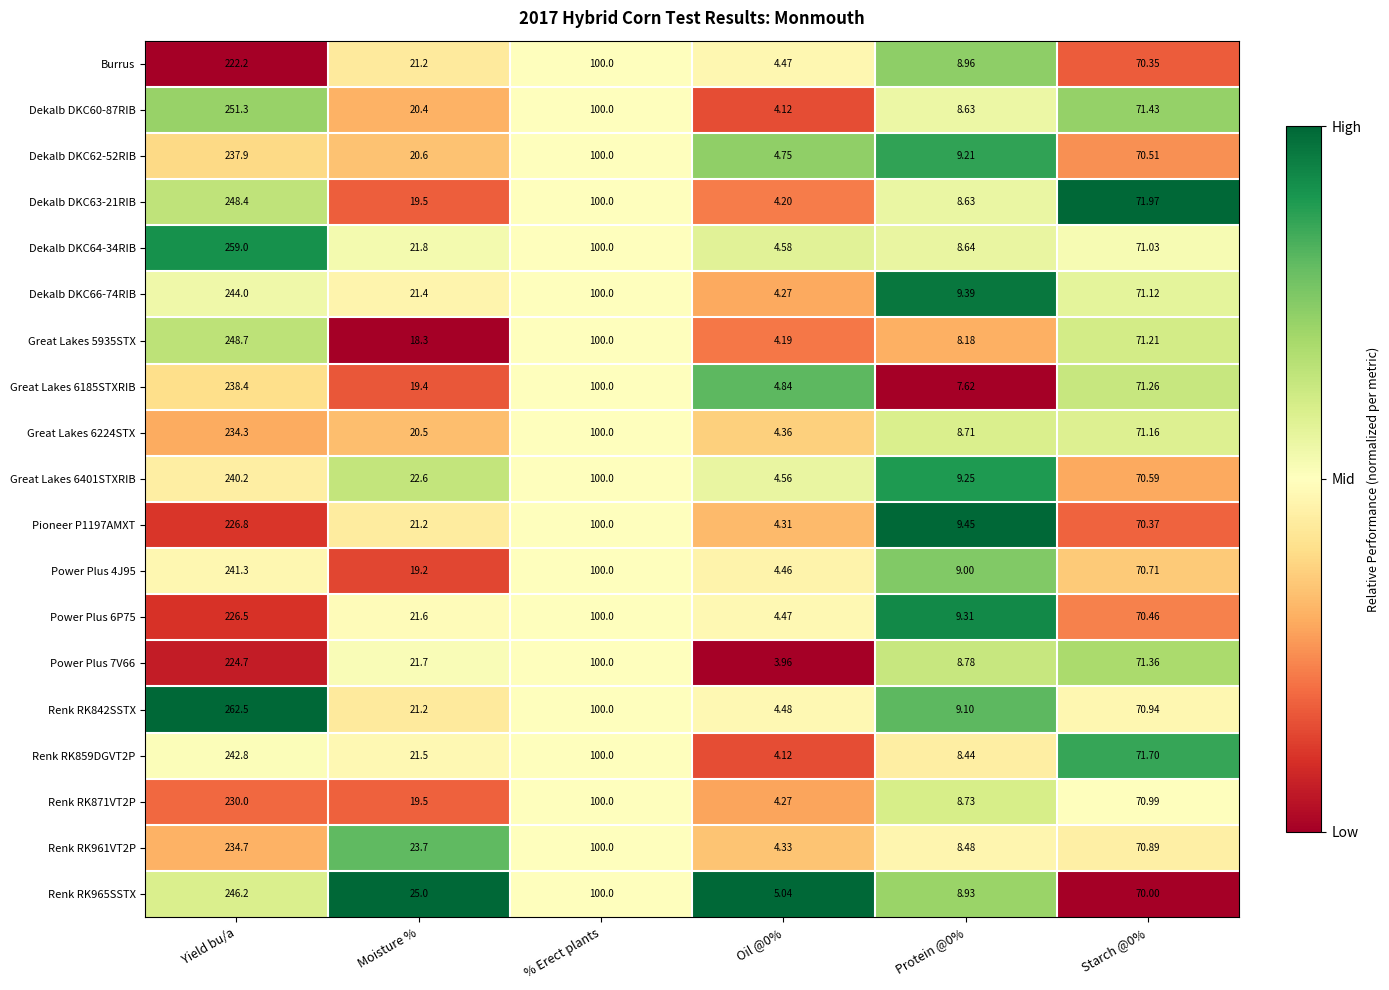

Count the number of categories in the chart.

6